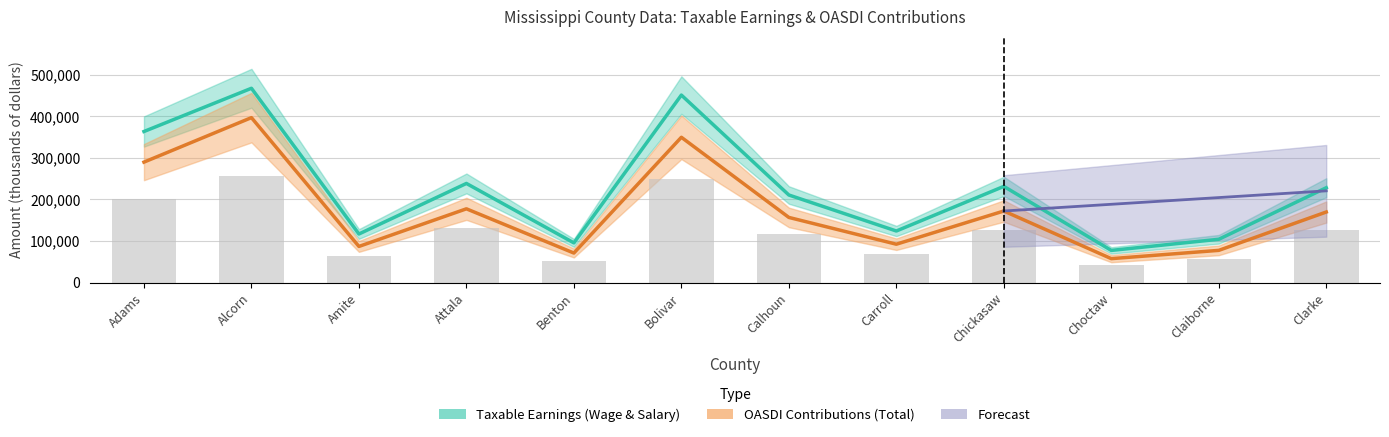

What is the total value across all series at Choctaw?

134967